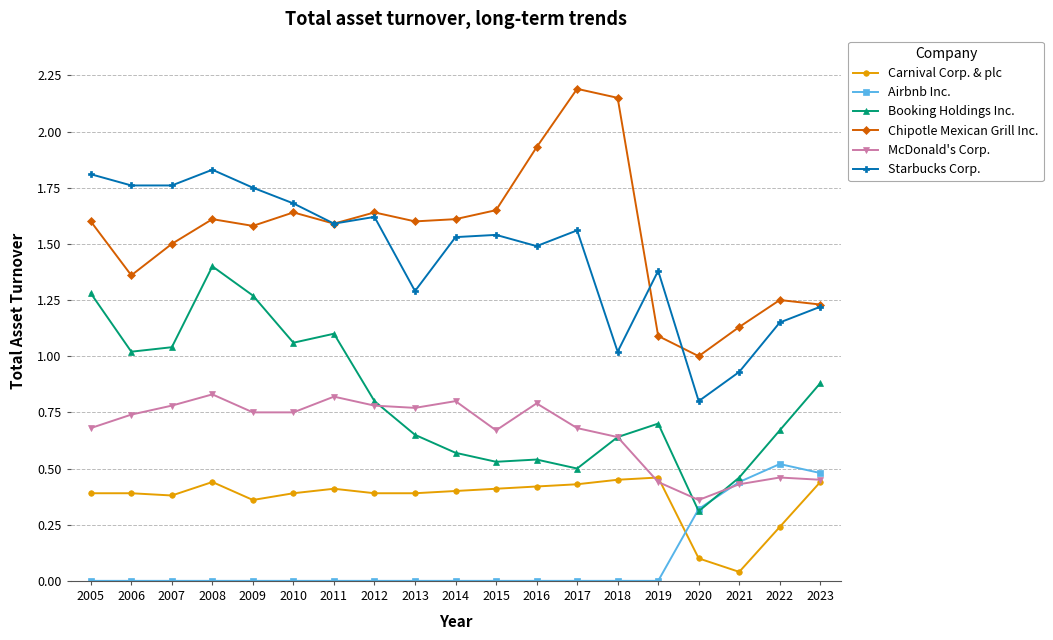

True or false: Starbucks Corp. has a value of 2.6 at 2017.

False